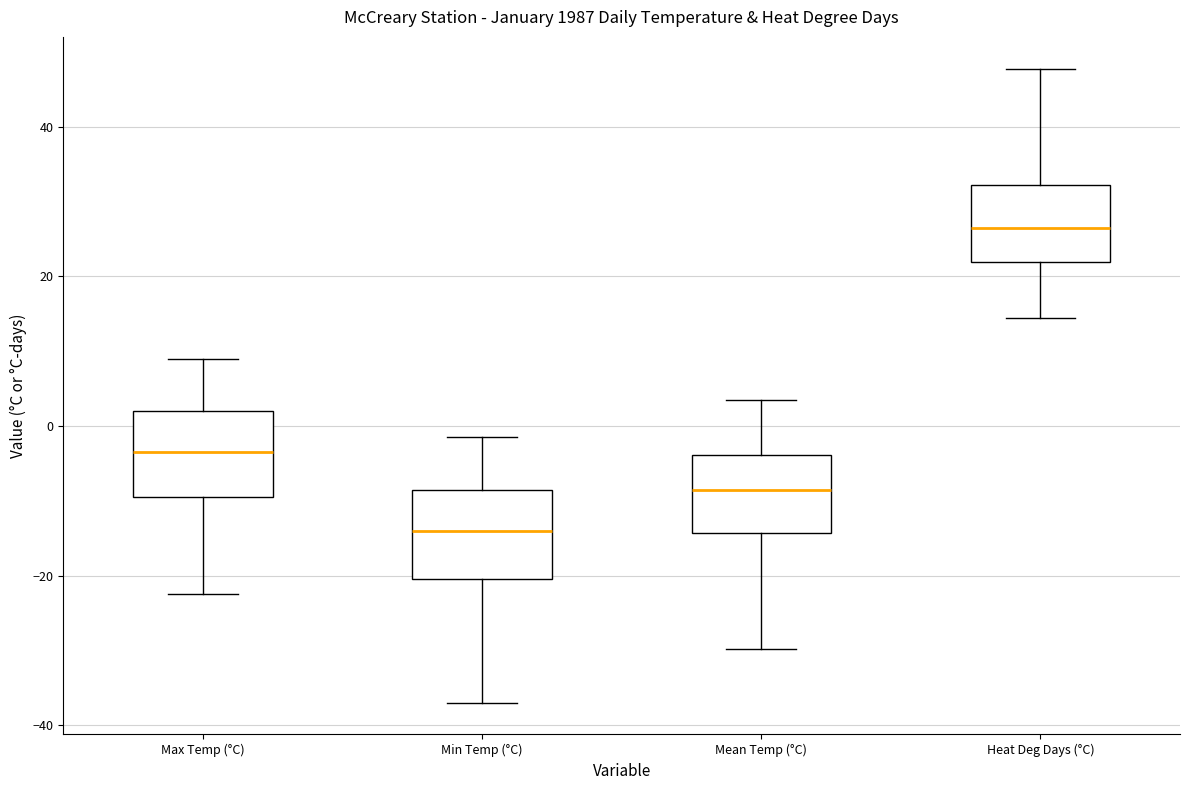

Which box's median line is the lowest?

Min Temp (°C)